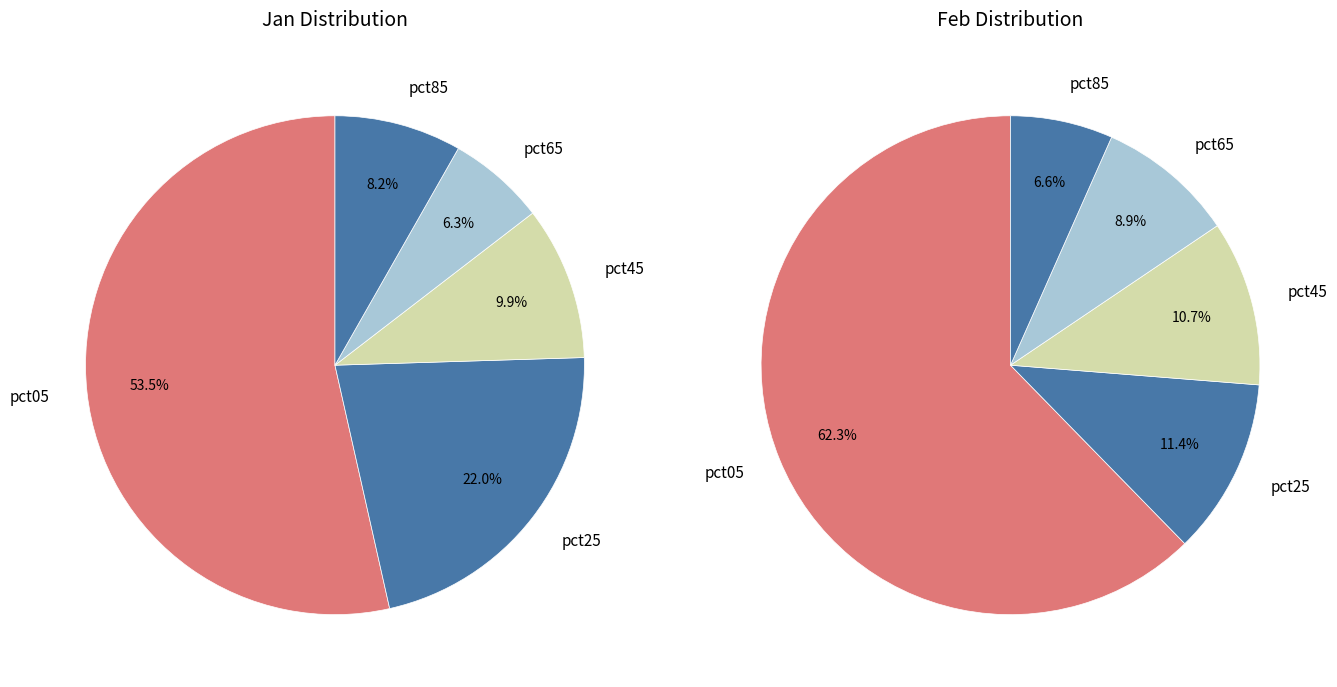

How many slices are in this pie chart?

10